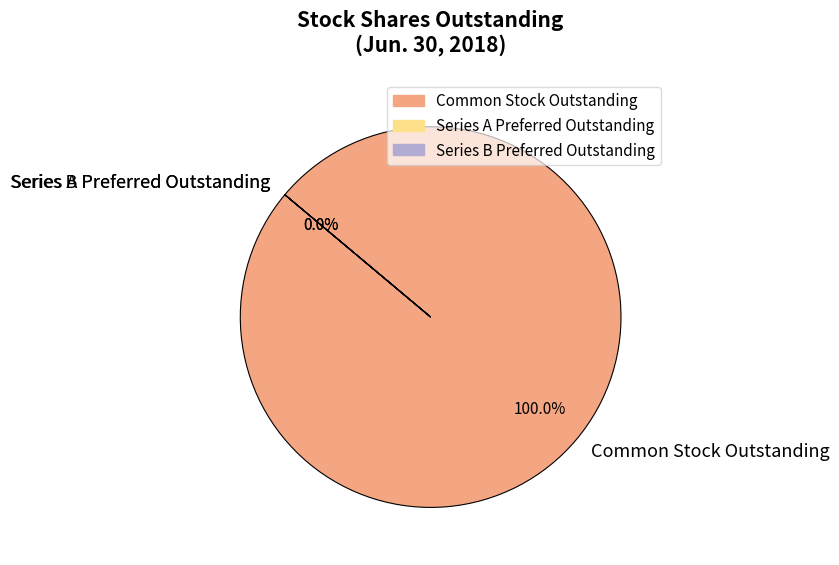

Which has a higher value, Series A Preferred Stock outstanding or Common stock, shares outstanding?

Common stock, shares outstanding